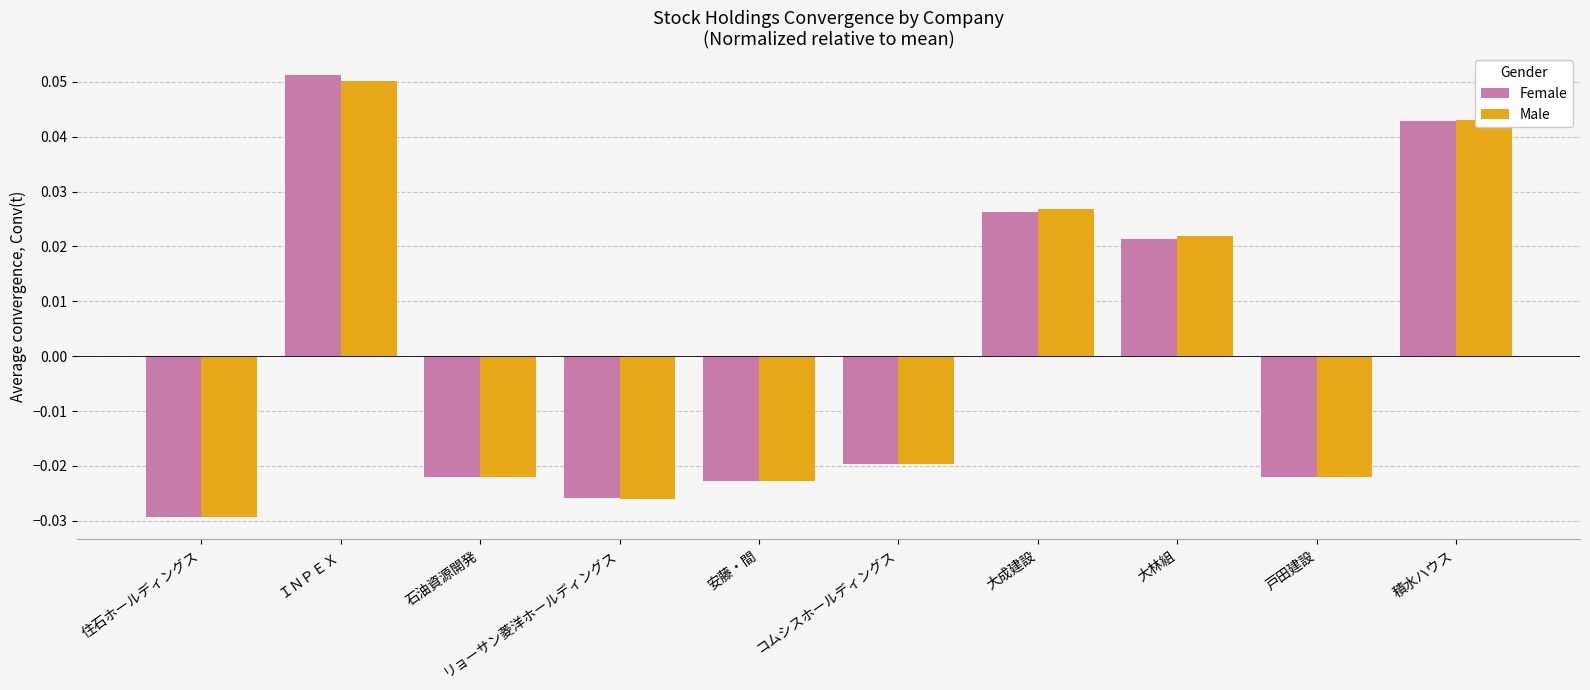

How many bars are there in each group?

2